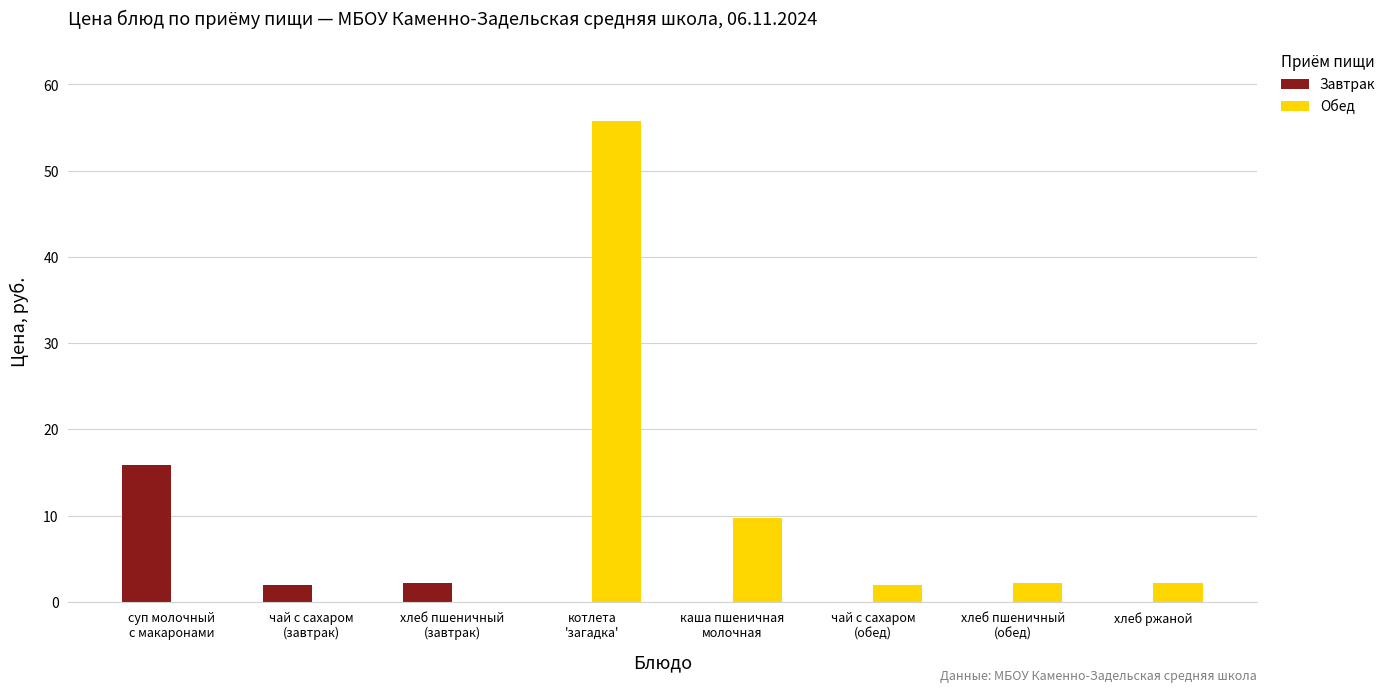

What is the sum of all Завтрак values?

20.1